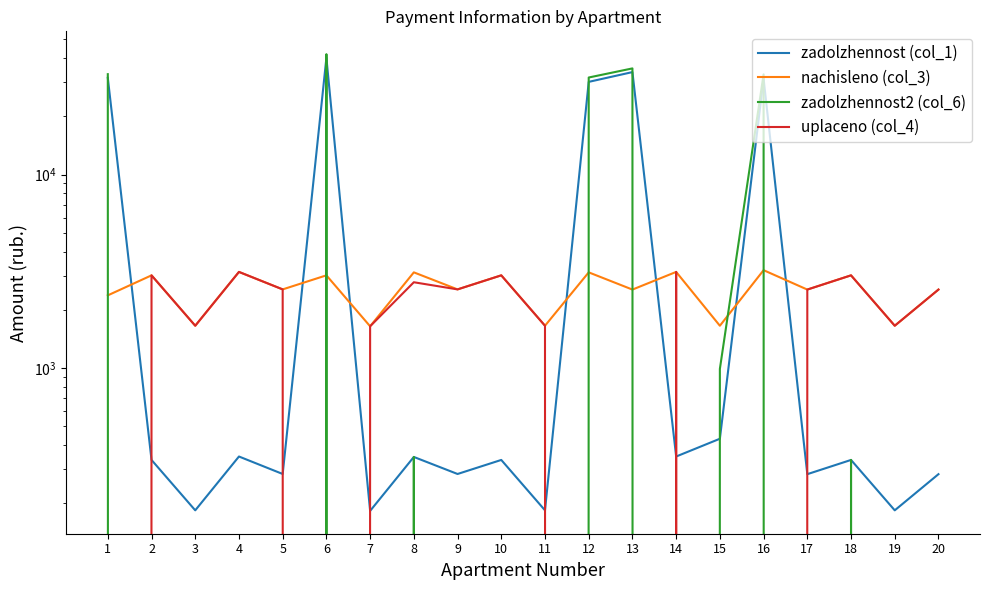

Does the chart have visible grid lines?

No